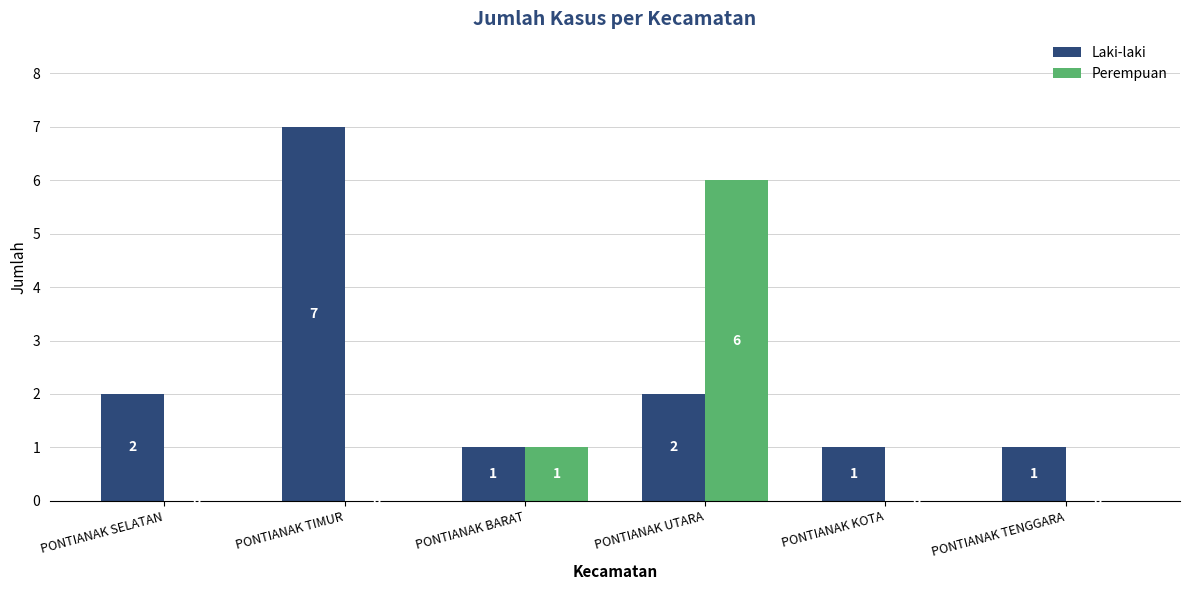

What is the sum of all Perempuan values?

7